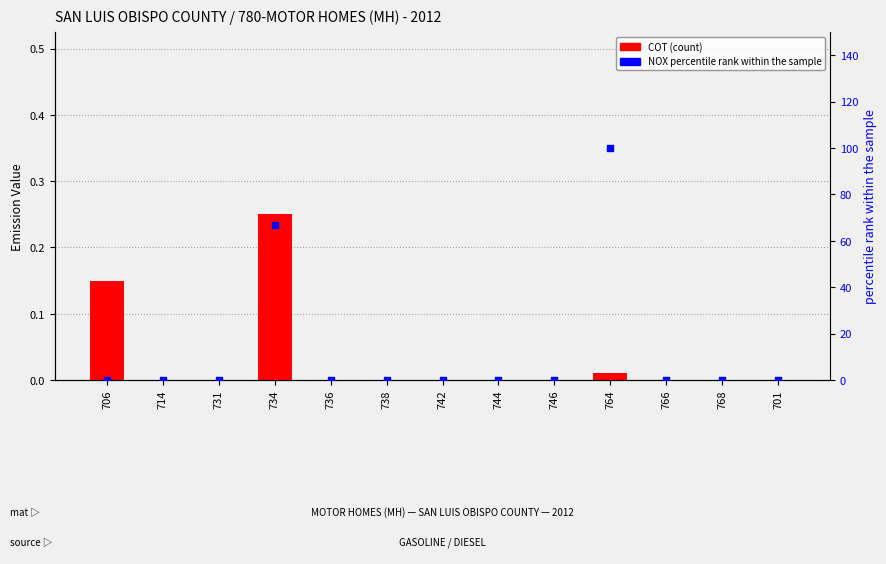

Is the value of NOX (percentile) at 744 greater than the value of COT at 734?

No